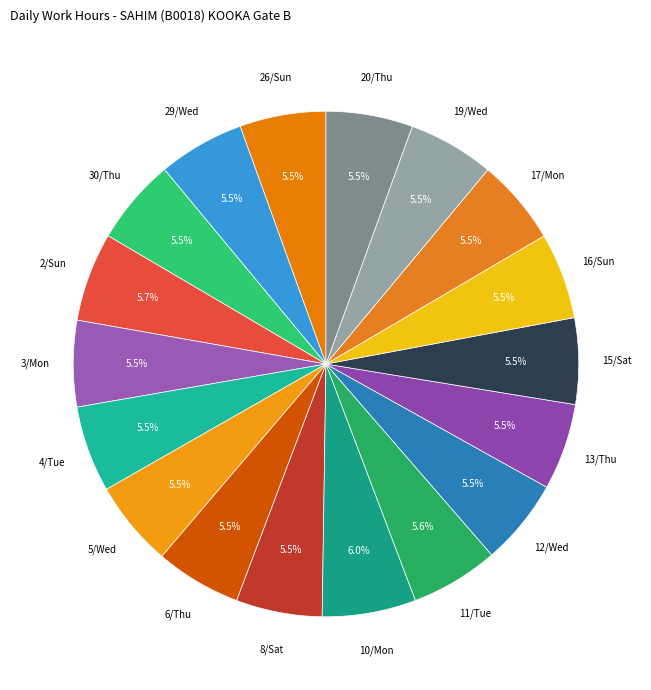

Count the number of slices in the pie.

18